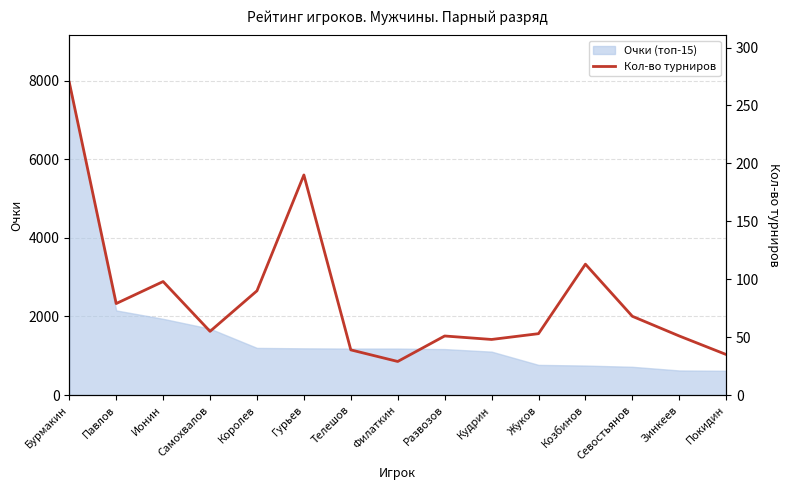

List the labels in order of value, smallest first.

Филаткин, Покидин, Телешов, Кудрин, Развозов, Зинкеев, Жуков, Самохвалов, Севостьянов, Павлов, Королев, Ионин, Козбинов, Гурьев, Бурмакин